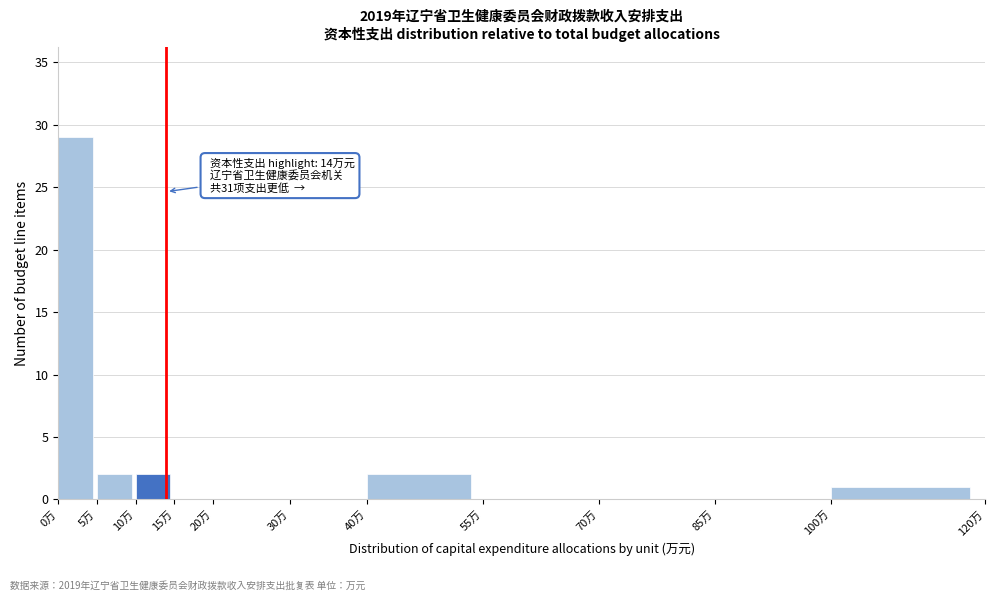

Over which range of the x-axis is the bar tallest?

0 to 5